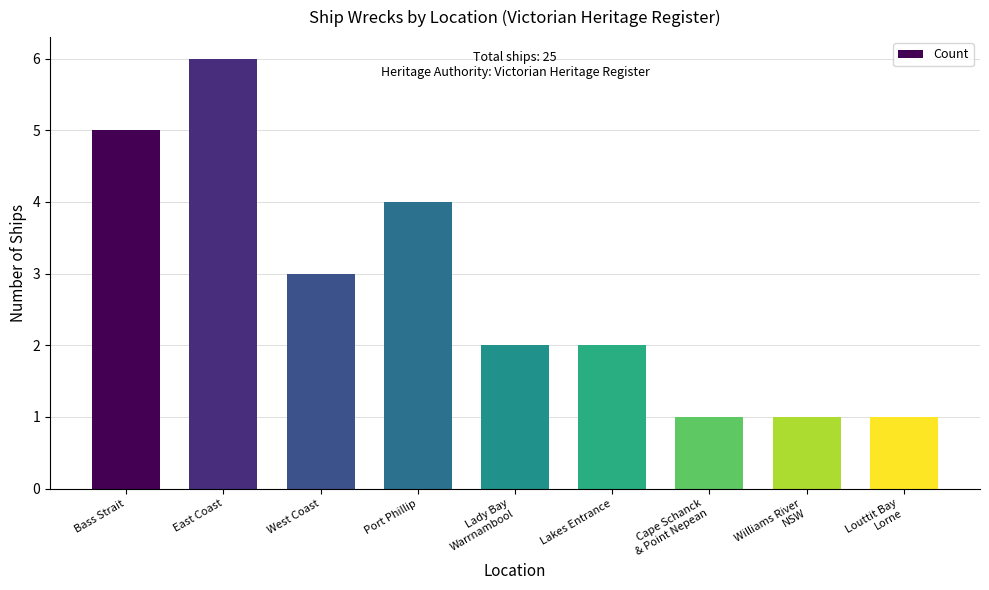

What is the difference between the maximum and minimum values?

5